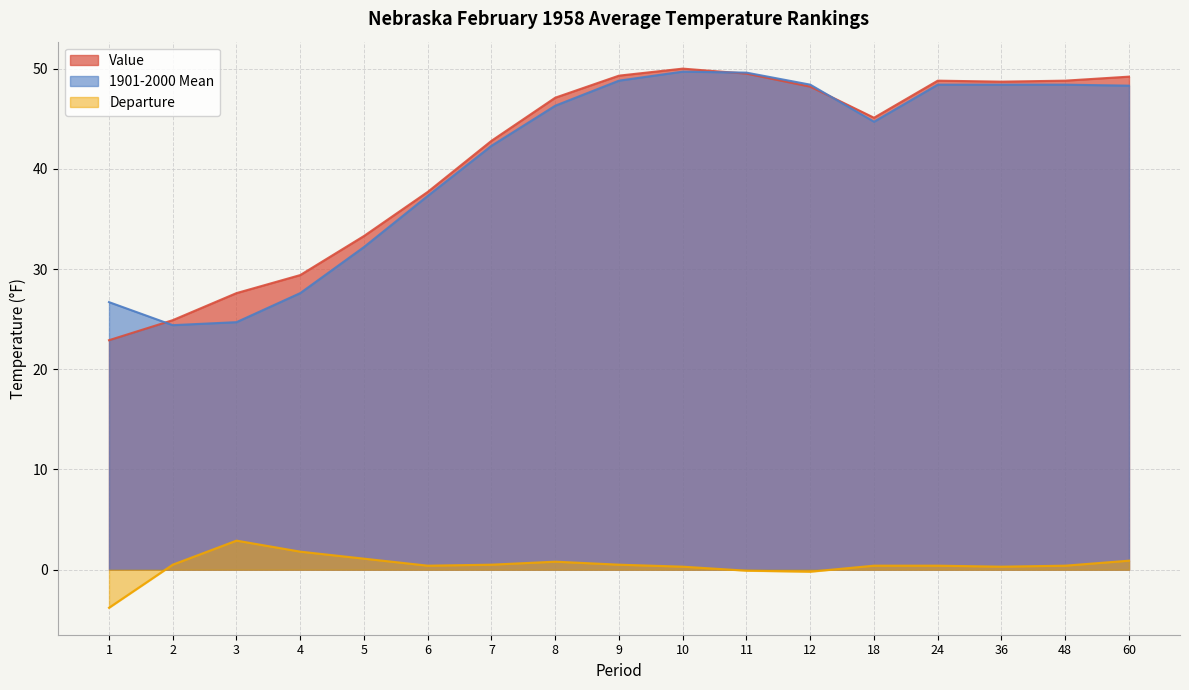

True or false: Departure and 1901-2000 Mean intersect in this chart.

False